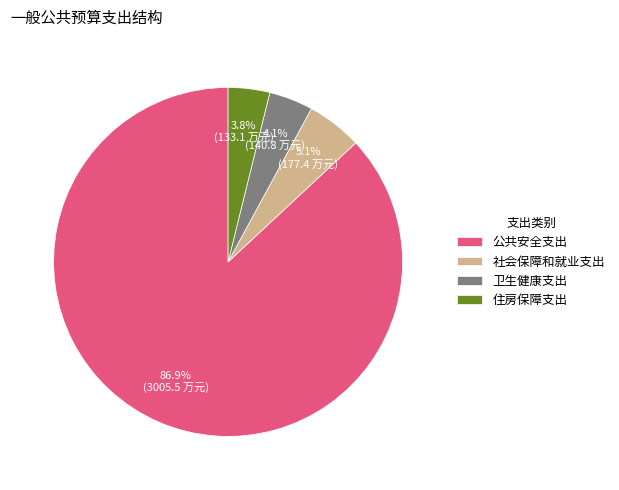

Approximately how many times larger is the value at 卫生健康支出 compared to 住房保障支出?

1.1